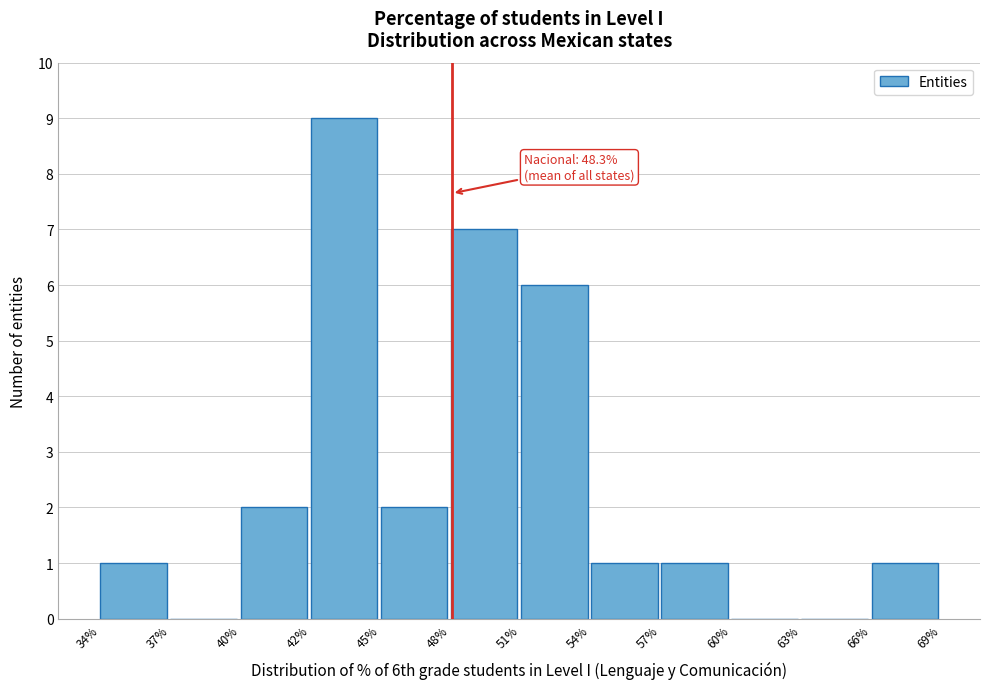

Reading left to right, list all the values displayed in this chart.

34%=1	37%=0	40%=2	42%=9	45%=2	48%=7	51%=6	54%=1	57%=1	60%=0	63%=0	66%=1